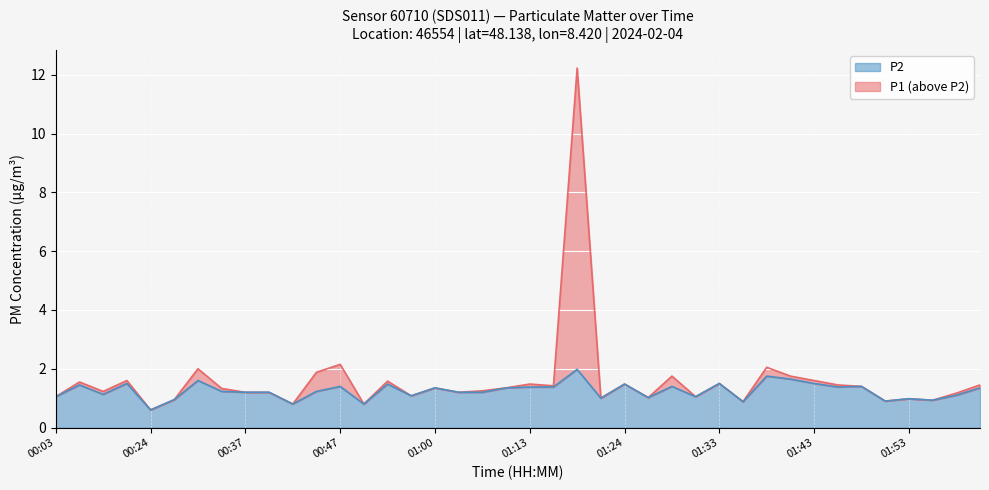

Reading right to left, what are all the values shown in this chart?

P1: 1.4	1.2	0.9	1.0	0.9	1.4	1.4	1.6	1.8	2.0	0.9	1.5	1.1	1.8	1.0	1.5	1.0	12.2	1.4	1.5	1.4	1.2	1.2	1.4	1.1	1.6	0.8	2.1	1.9	0.8	1.2	1.2	1.3	2.0	0.9	0.6	1.6	1.2	1.6	1.1
P2: 1.4	1.1	0.9	1.0	0.9	1.4	1.4	1.5	1.6	1.8	0.9	1.5	1.1	1.4	1.0	1.5	1.0	2.0	1.4	1.4	1.4	1.2	1.2	1.4	1.1	1.5	0.8	1.4	1.2	0.8	1.2	1.2	1.2	1.6	0.9	0.6	1.5	1.1	1.4	1.1